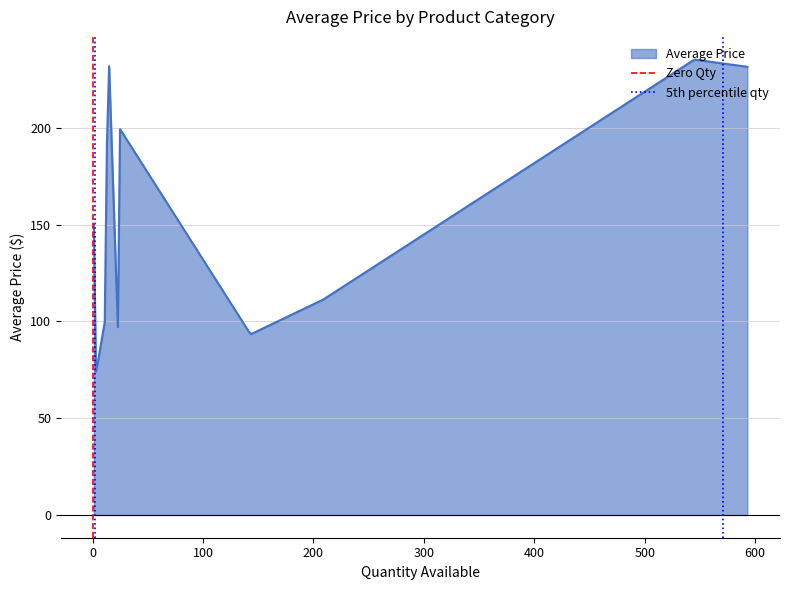

Does the chart have visible grid lines?

Yes